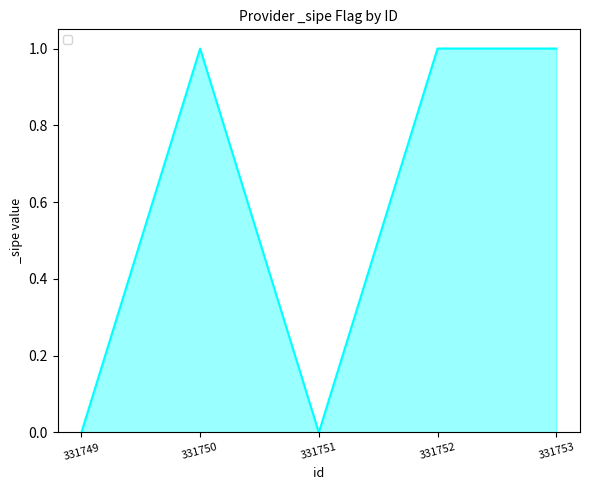

At which category does the data reach its first local peak?

331750